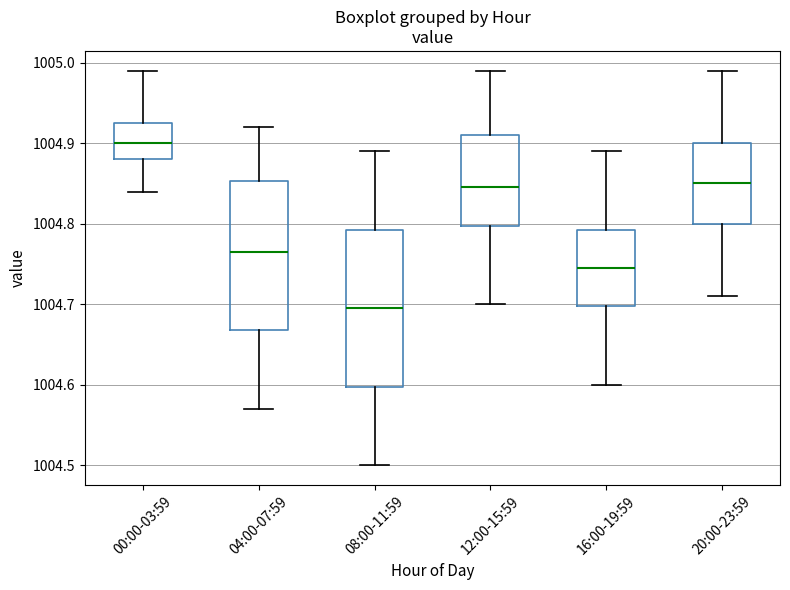

Where is the lower edge of the box for 20:00-23:59 on the y-axis? The values are not printed on the chart, so give them approximately, as read against the axis.

1004.80